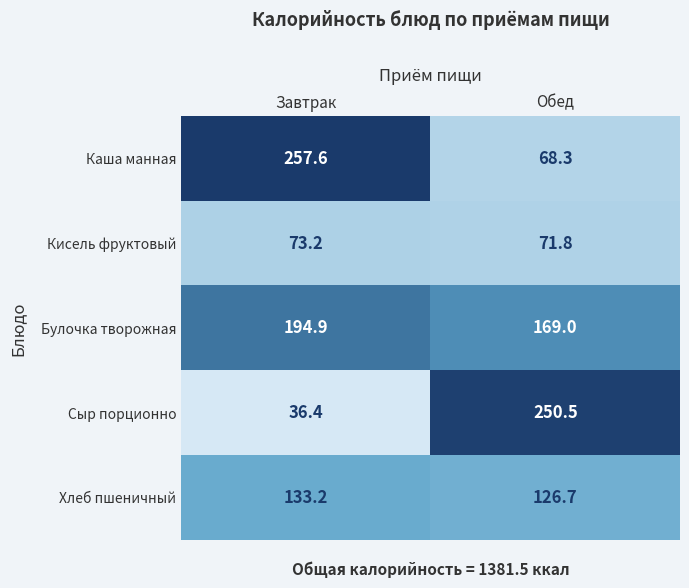

How many data points does each series have?

2